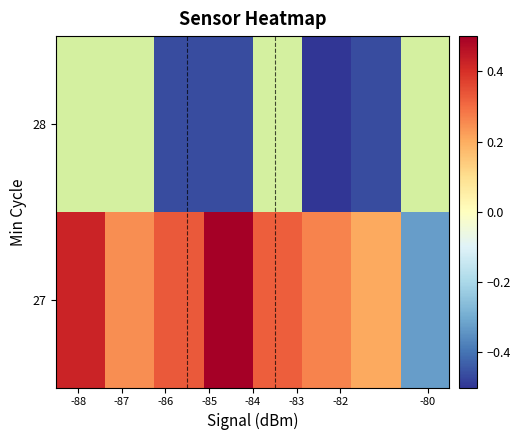

Rank the series by their maximum value, from highest to lowest.

27, 28